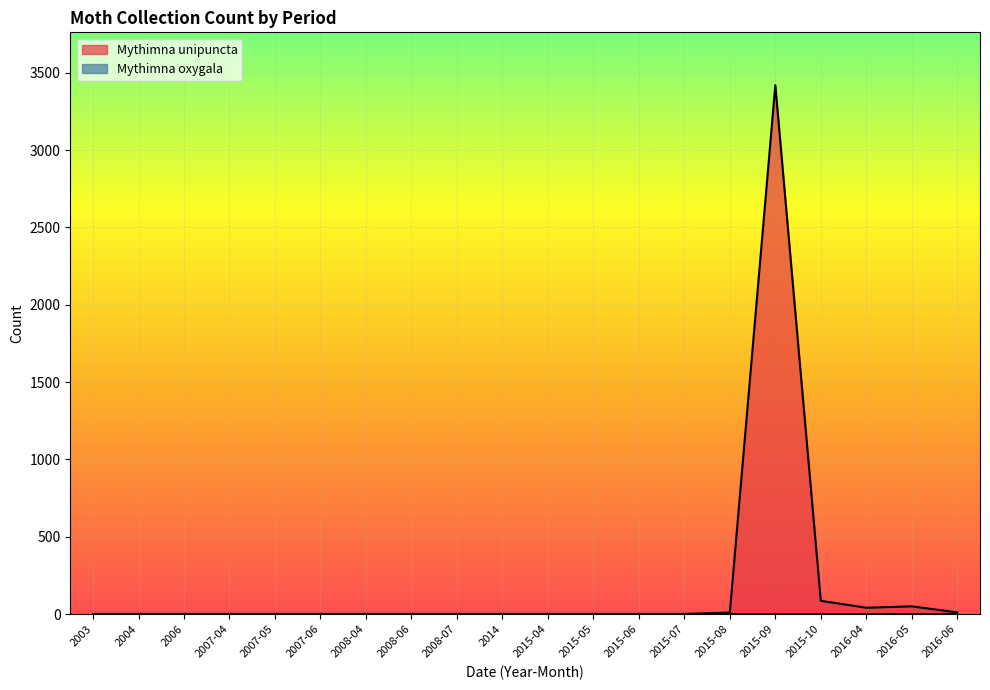

What is the total value across all series at 2015-08?

10